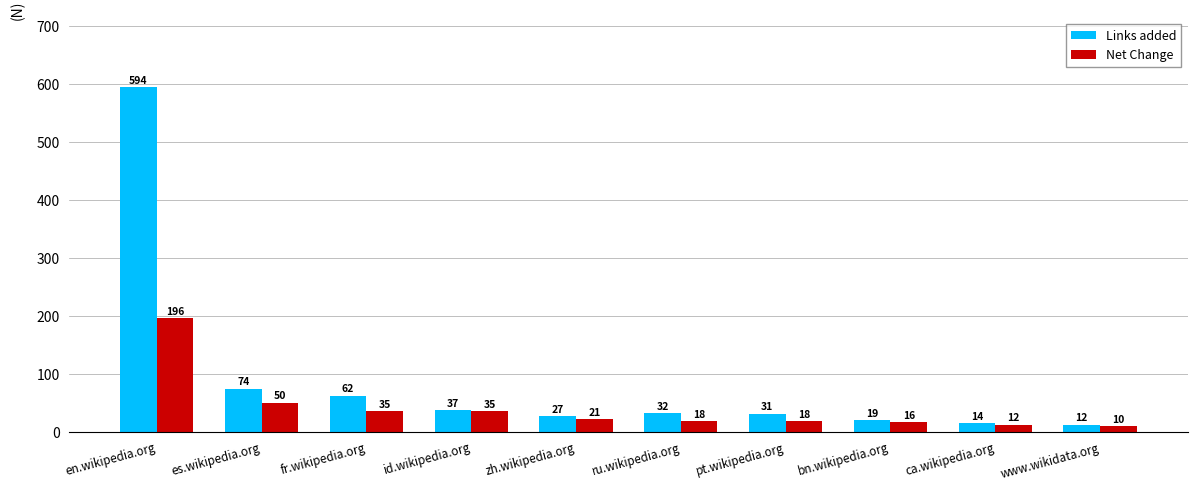

What position from the left is id.wikipedia.org?

4